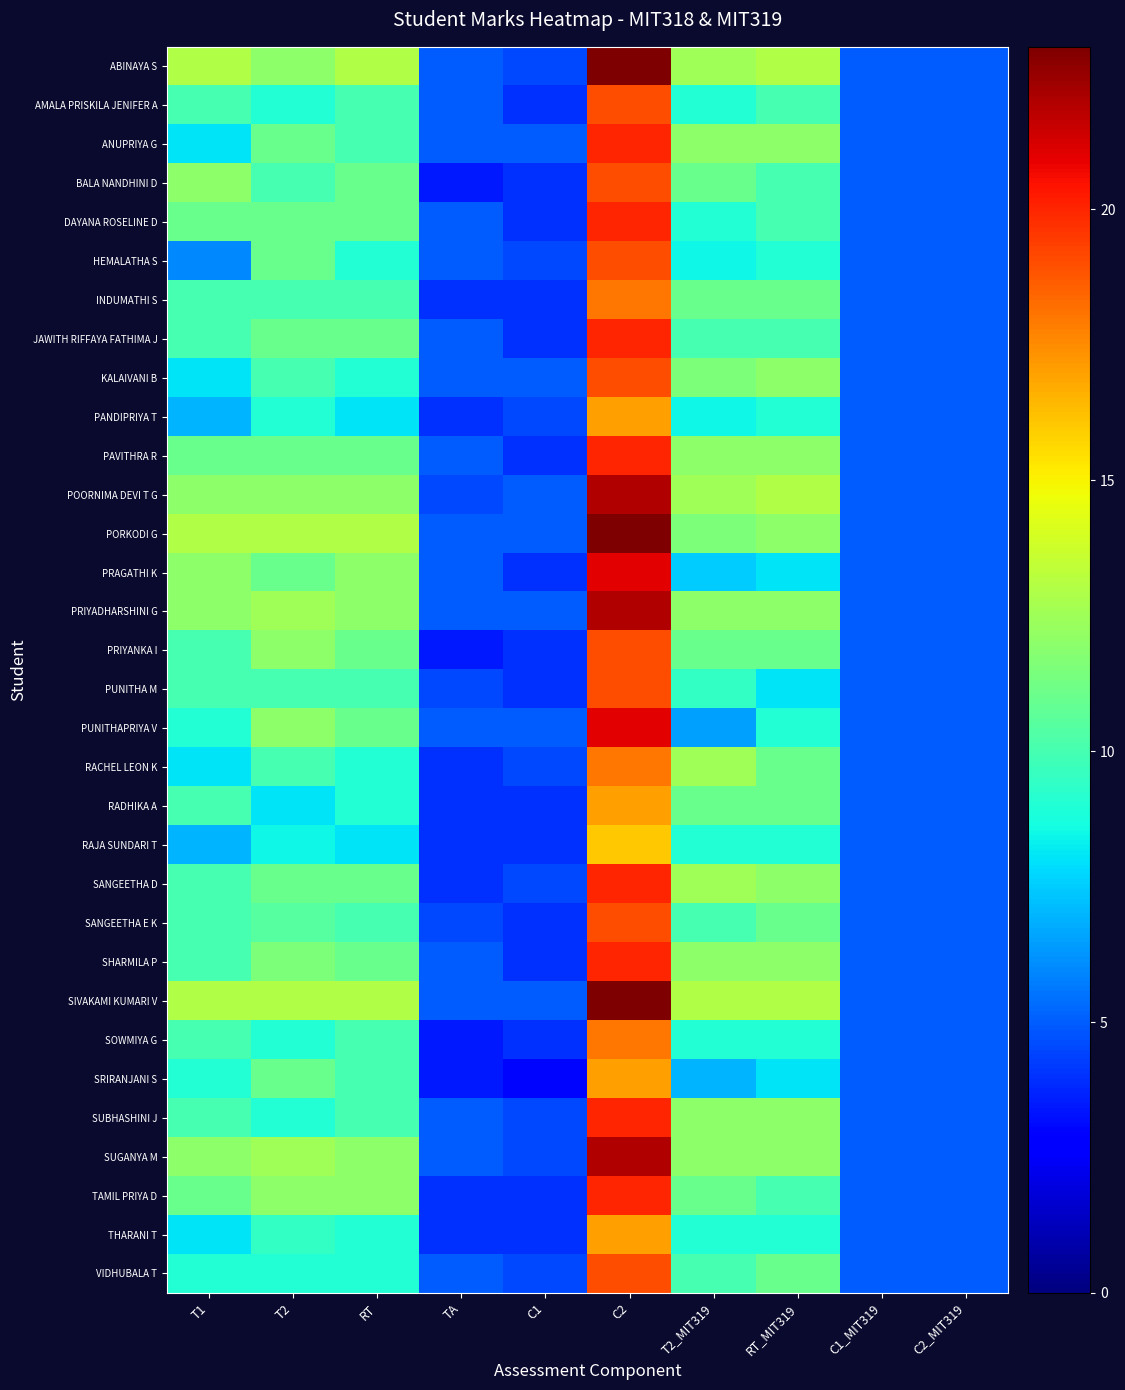

At how many categories does at least one series exceed 4?

10